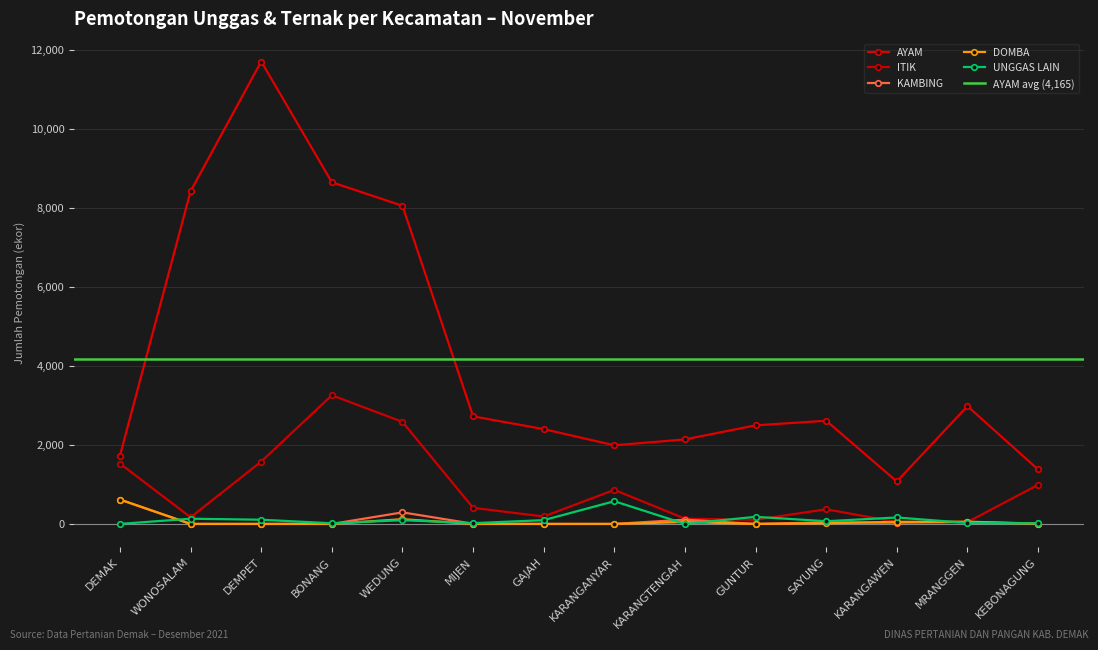

Which has a higher value, BONANG or KEBONAGUNG?

BONANG